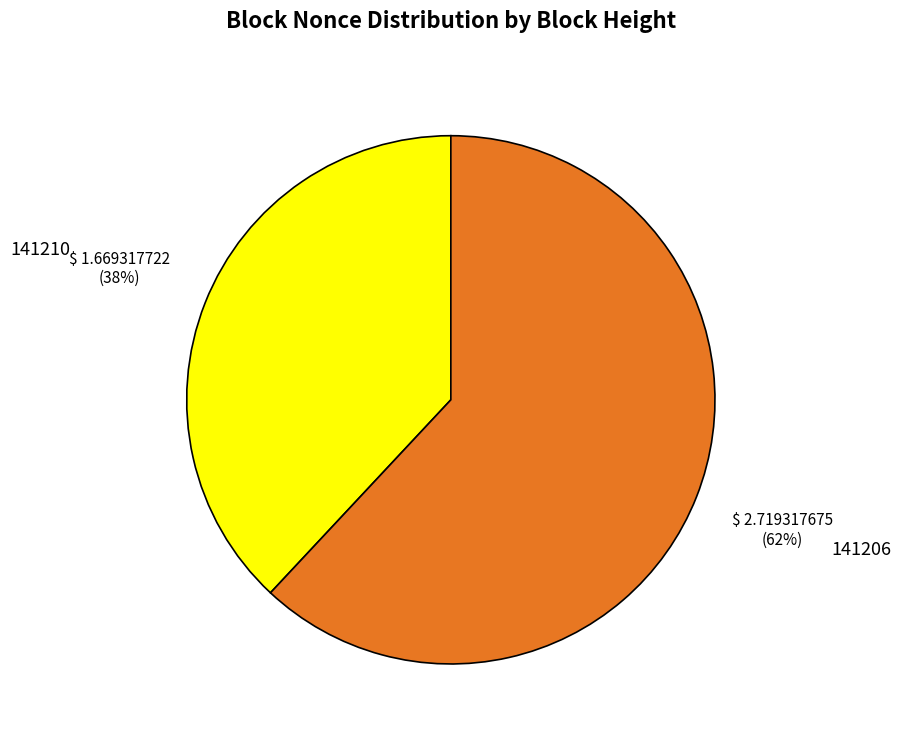

To the nearest percent, what is the difference between the 141206 and 141210 slice percentages?

24%